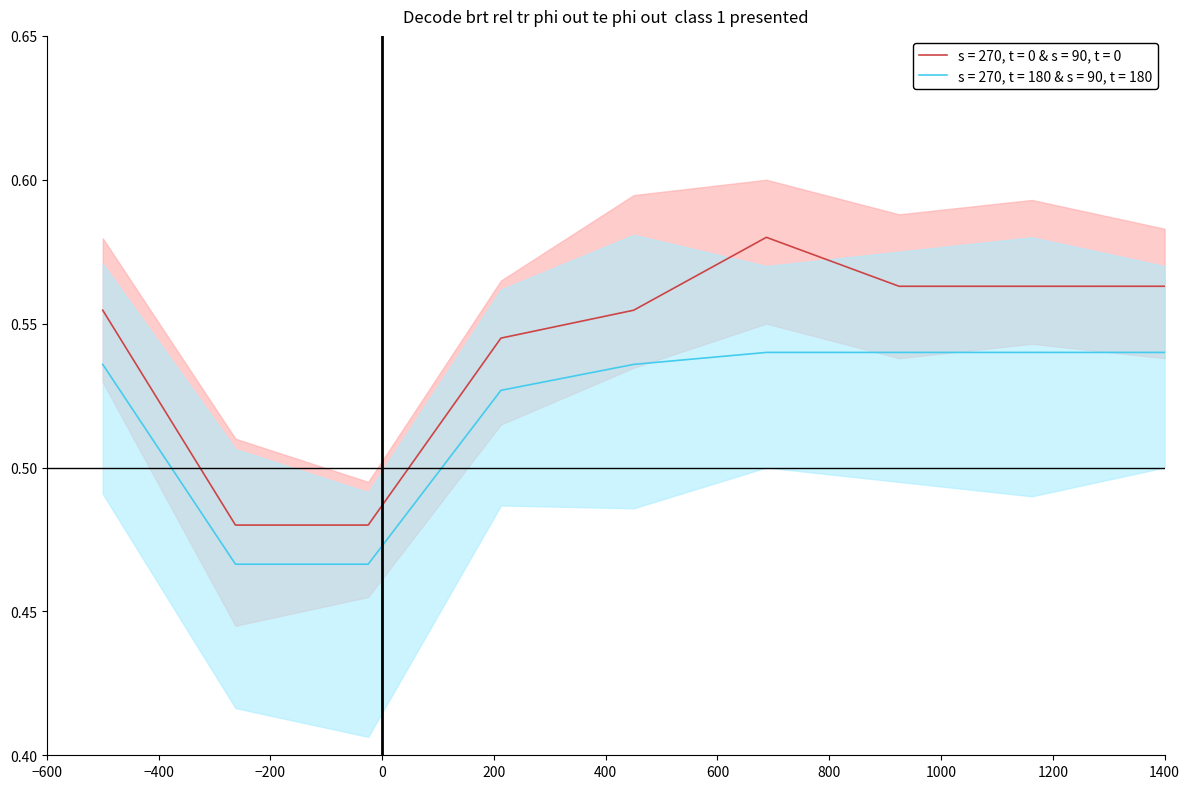

Which category has the highest value across all series?

77604